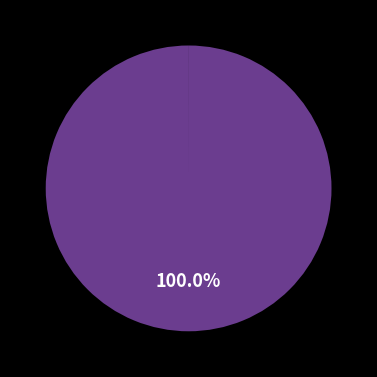

Does any single category account for the majority?

Yes